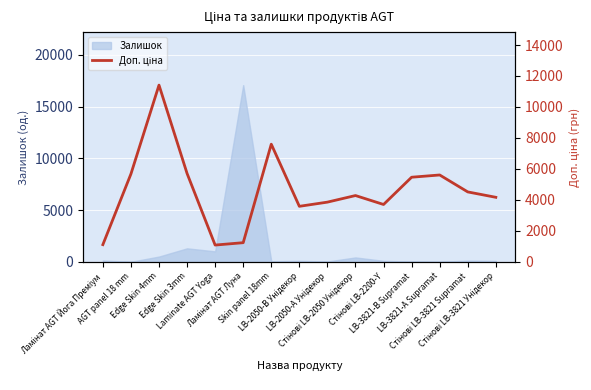

How many values are below 4279?

7